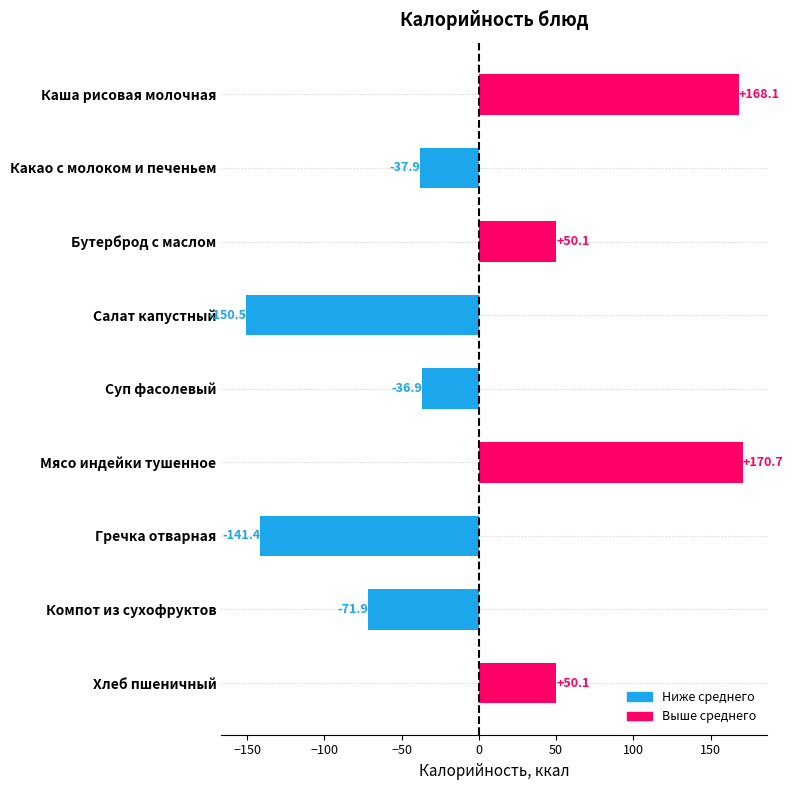

What is the greatest value displayed?

170.7